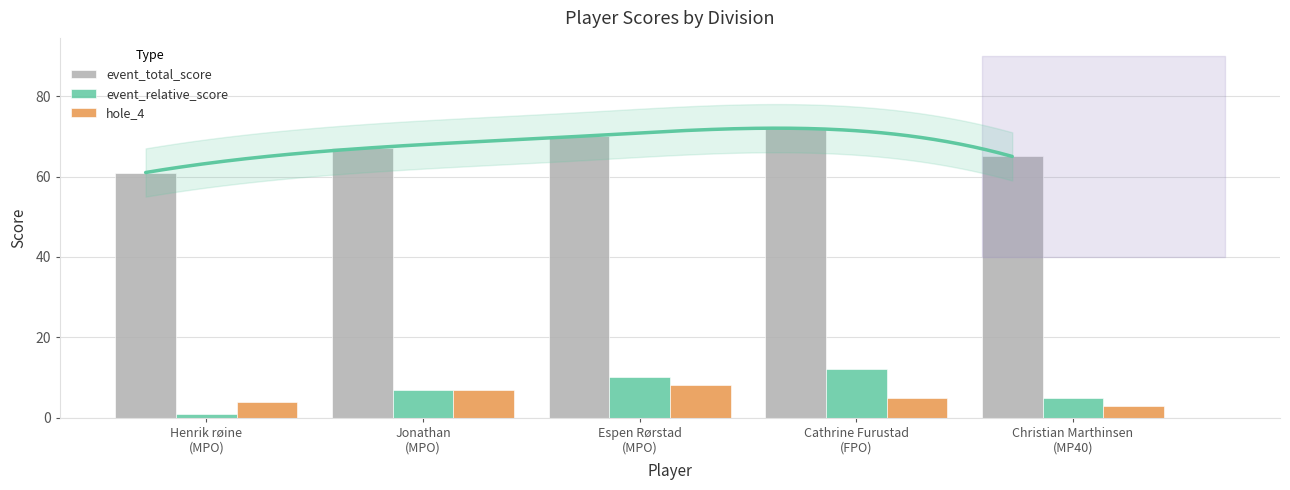

What is the total value across all series at Christian Marthinsen
(MP40)?

73